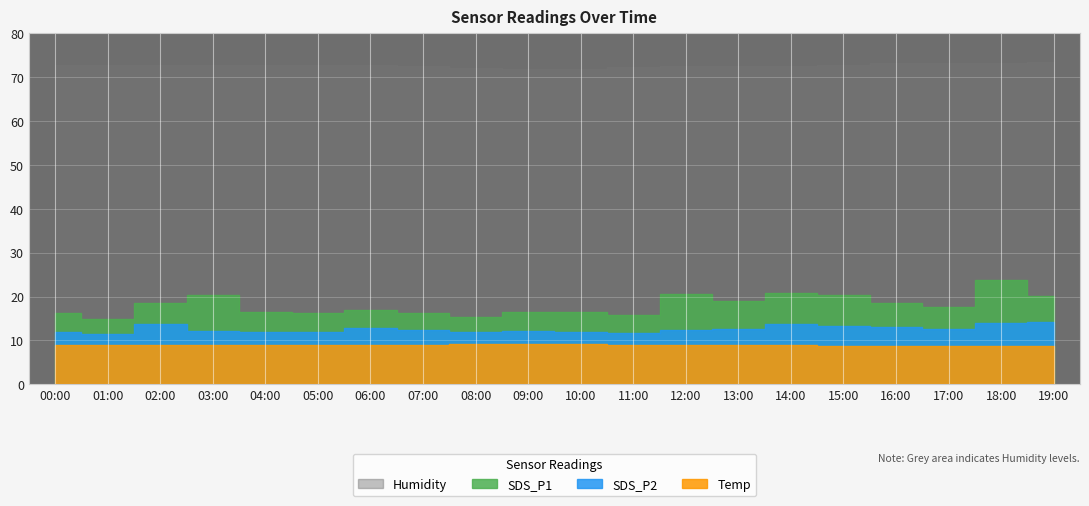

What is the approximate value of Humidity at 18:00?

73.3